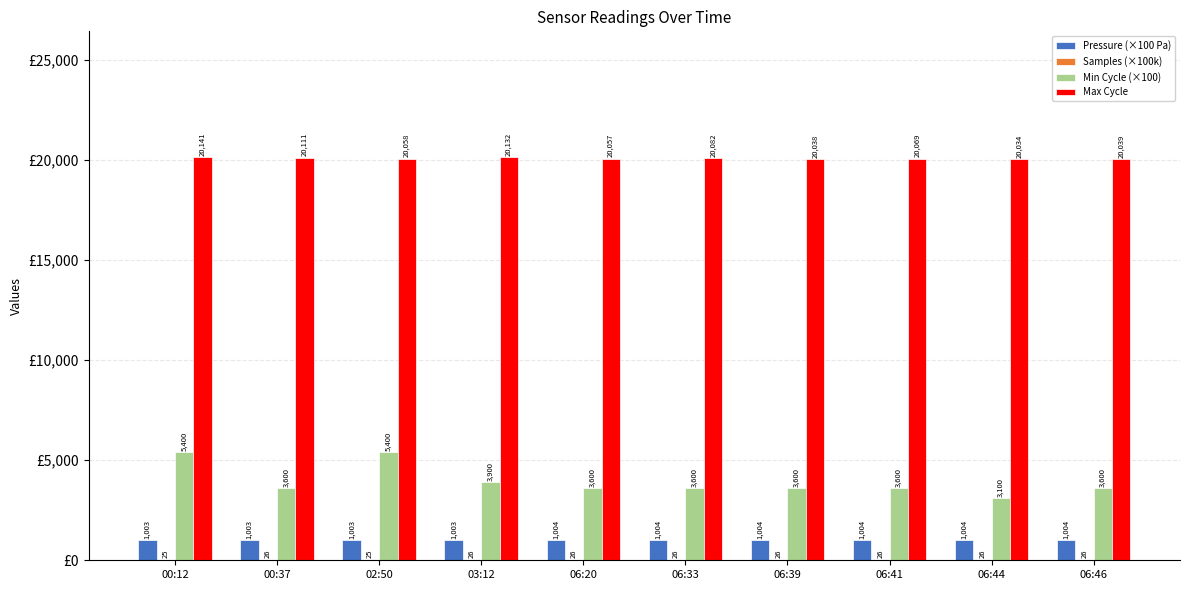

What is the maximum value shown in the chart?

20141.0